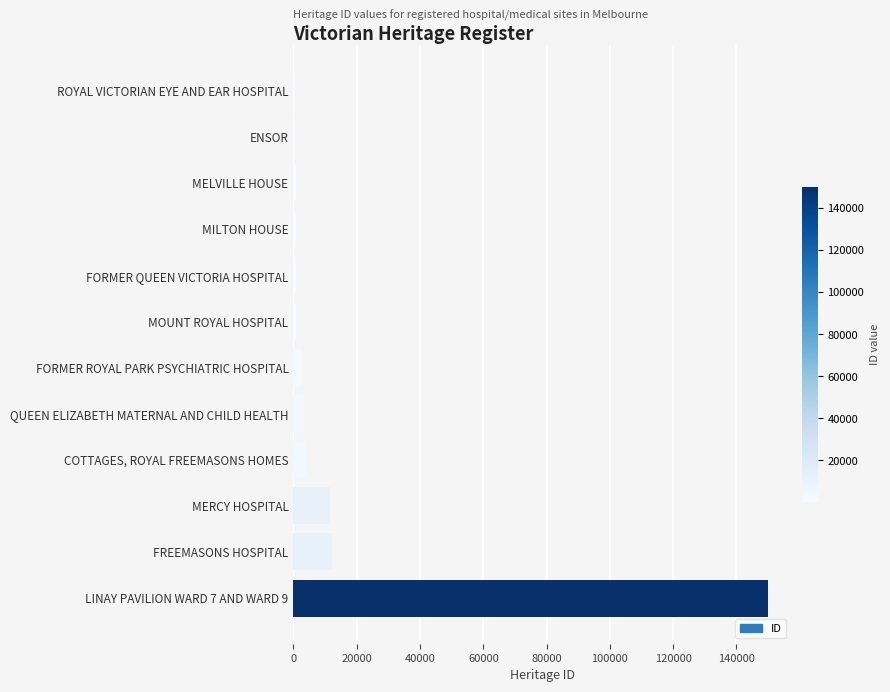

Which has a higher value, MERCY HOSPITAL or ENSOR?

MERCY HOSPITAL